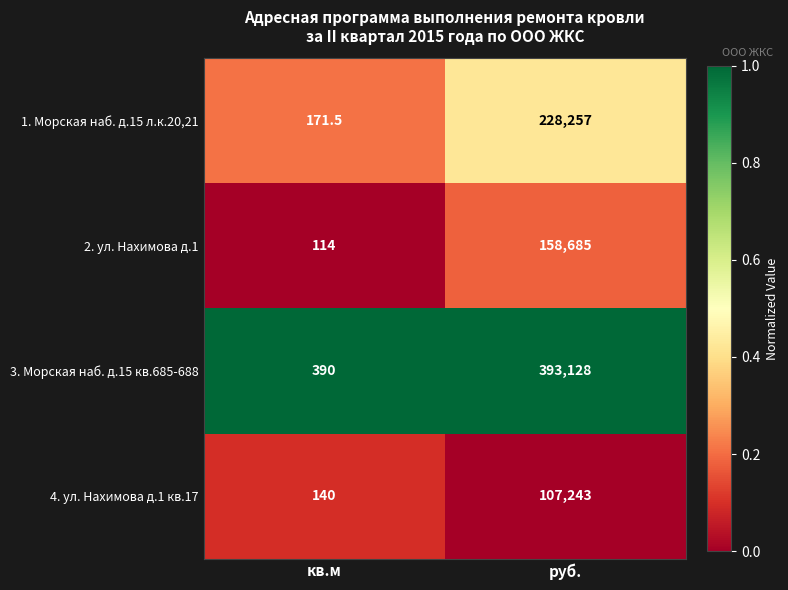

Rank the series by their average value, from highest to lowest.

3. Морская наб. д.15 кв.685-688, 1. Морская наб. д.15 л.к.20,21, 2. ул. Нахимова д.1, 4. ул. Нахимова д.1 кв.17